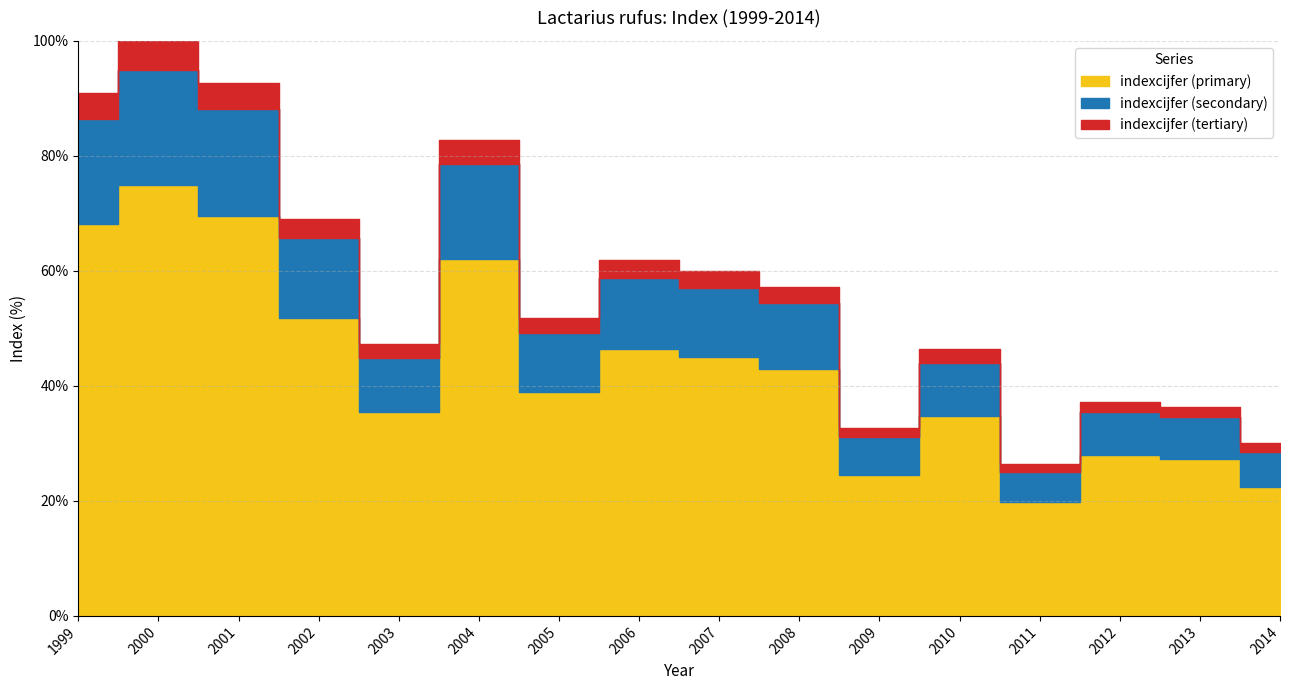

List the labels in order of value, largest first.

2000, 2001, 1999, 2004, 2002, 2006, 2007, 2008, 2005, 2003, 2010, 2012, 2013, 2009, 2014, 2011